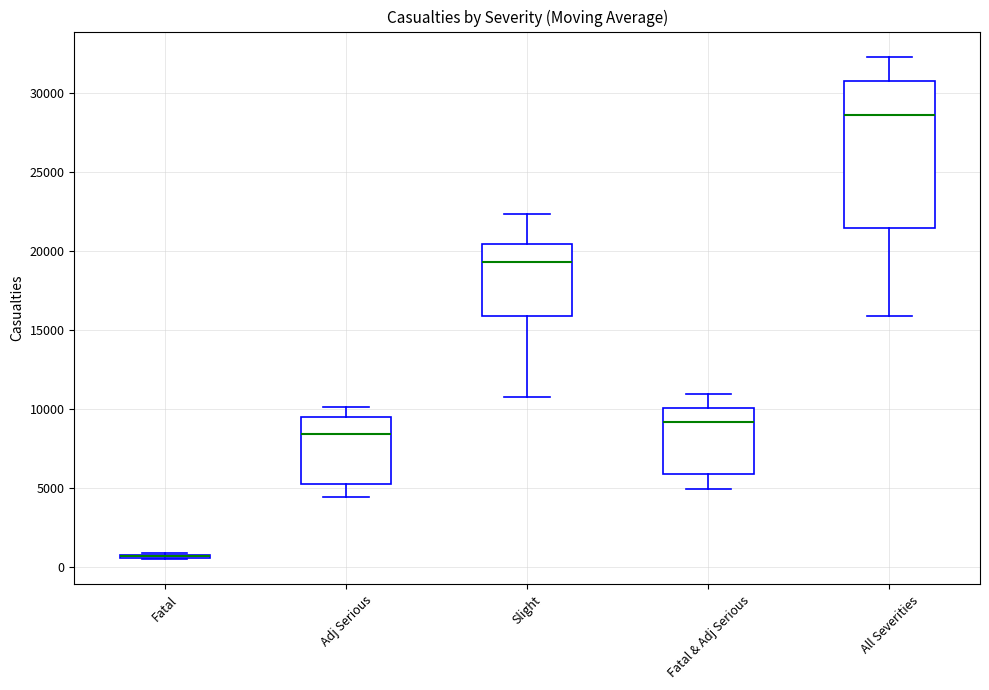

Where does the upper whisker of the box for Fatal & Adj Serious end on the y-axis? The values are not printed on the chart, so give them approximately, as read against the axis.

11000